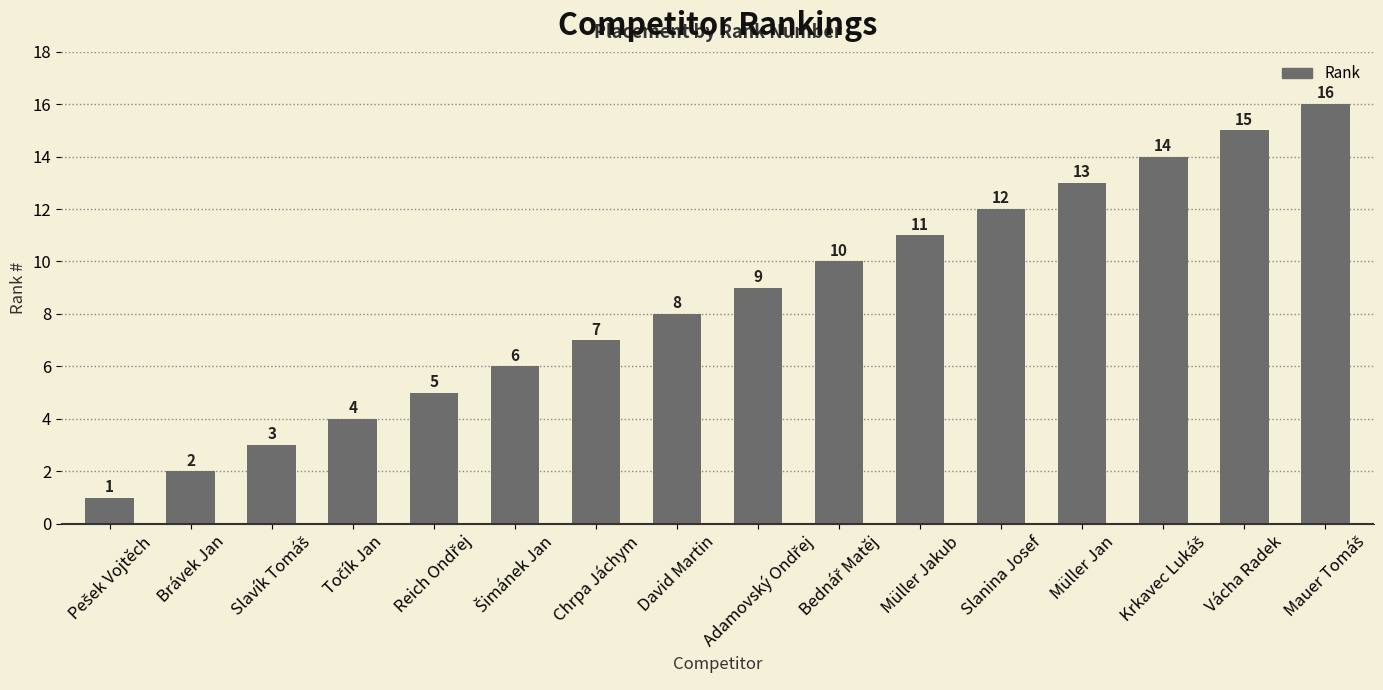

What is the value of the 6th bar from the left?

6